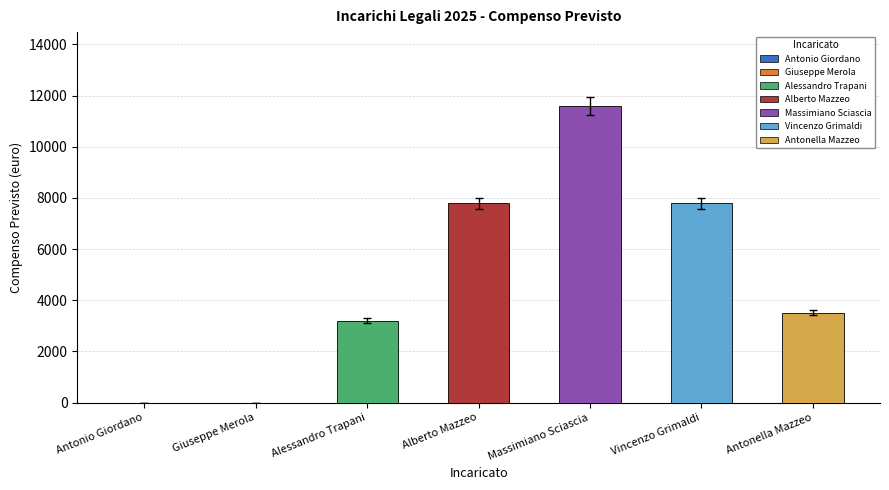

The chart shows a value of 4463.7 at Antonio Giordano. True or false?

False